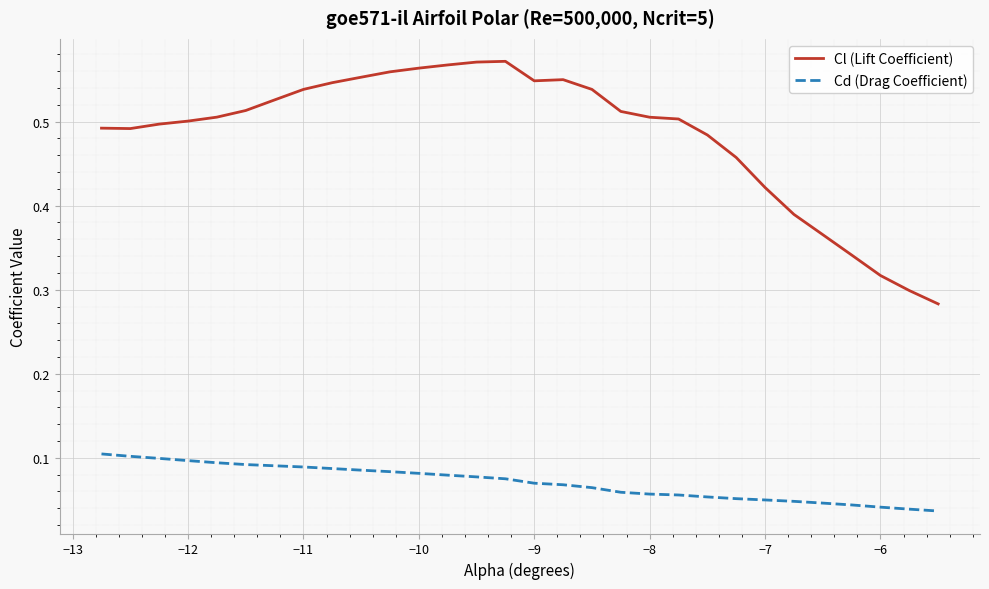

Which series has the largest total across all categories?

Cl (Lift Coefficient)